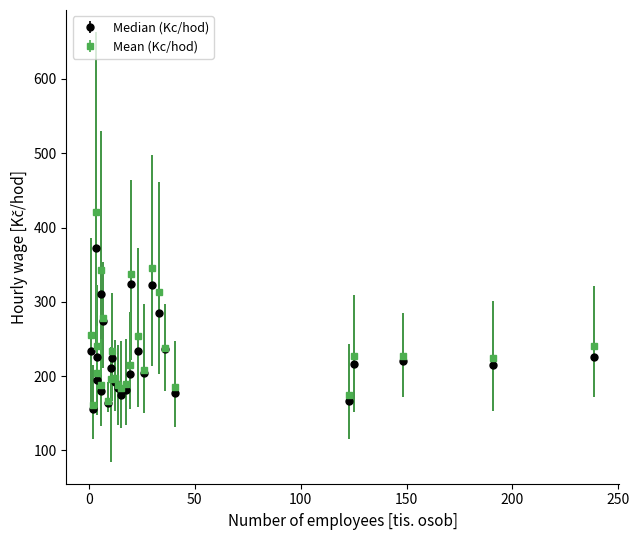

At how many categories does at least one series exceed 302?

5